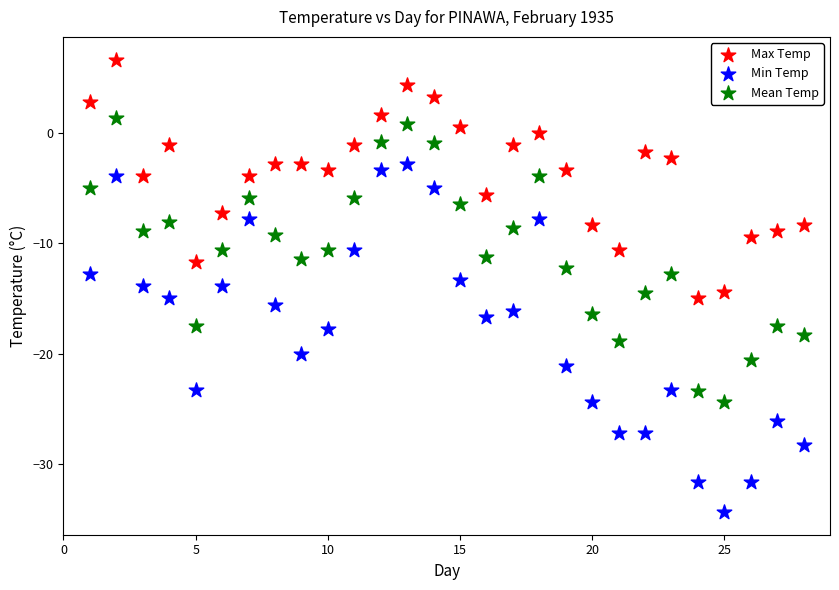

Which series reaches the minimum Y coordinate?

Min Temp